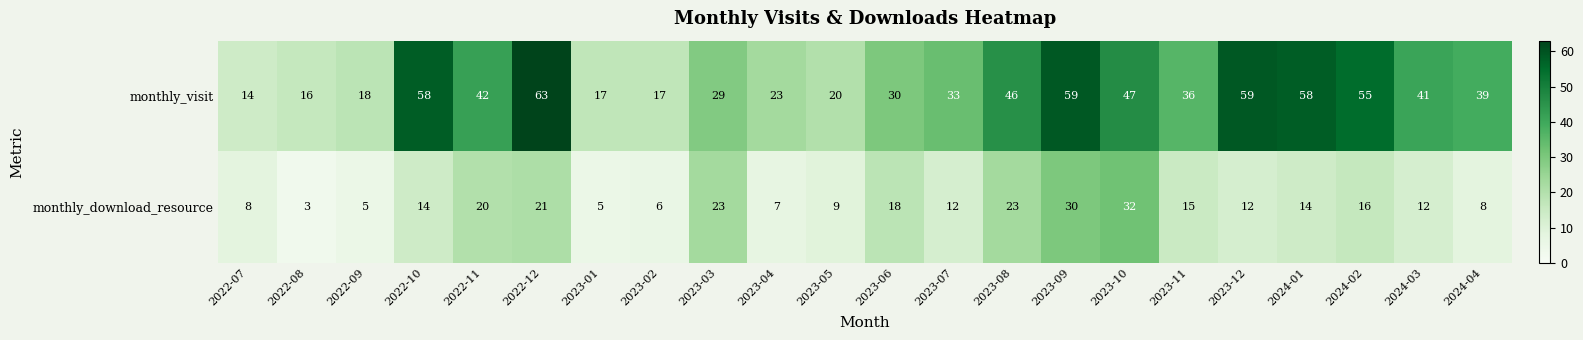

What value does the monthly_download_resource series have at 2023-07, to the nearest 5?

10